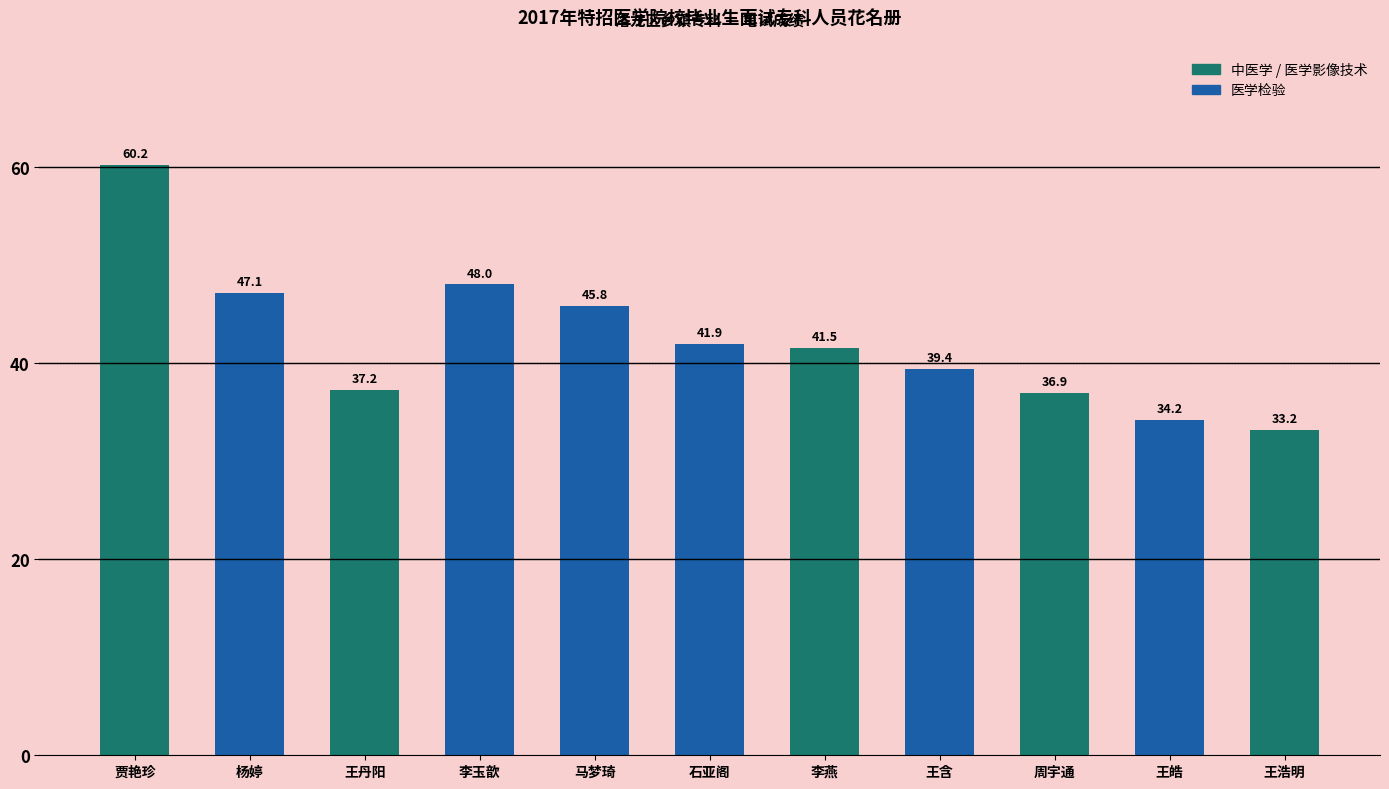

What is the difference between the maximum and minimum values?

27.0